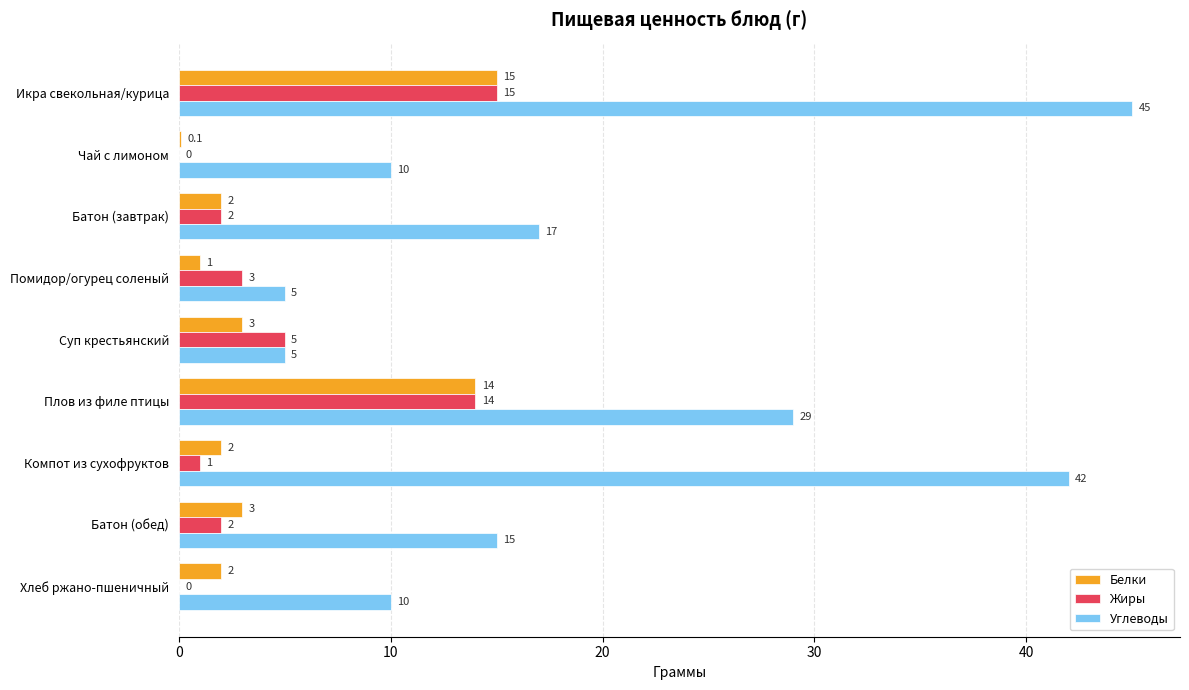

Is the value of Белки at Плов из филе птицы greater than the value of Жиры at Батон (завтрак)?

Yes